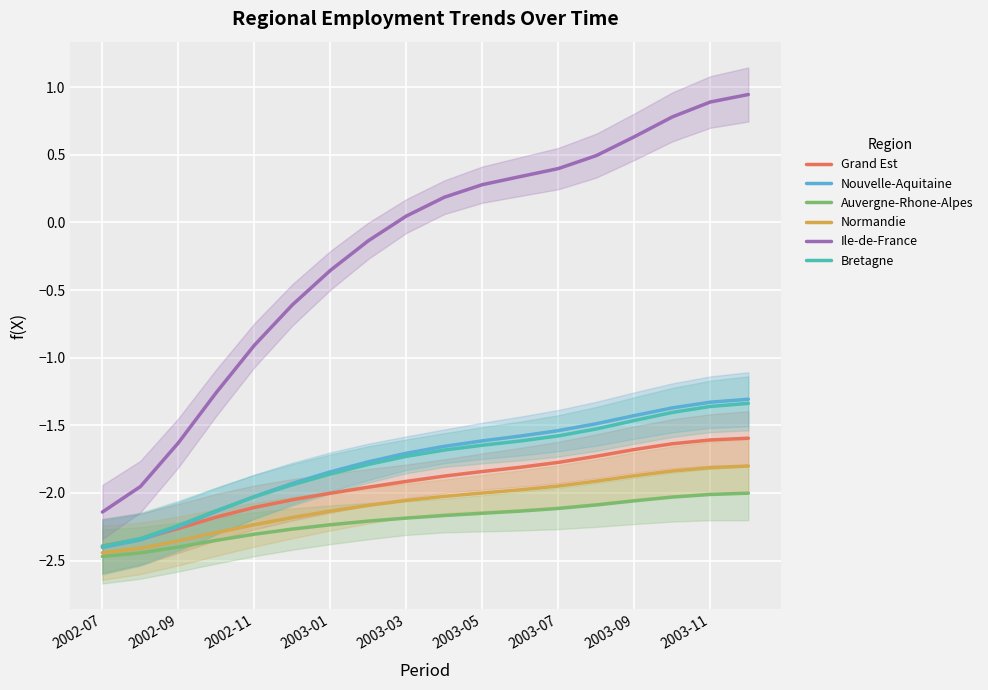

At which label is Ile-de-France closest to 0?

2003-03